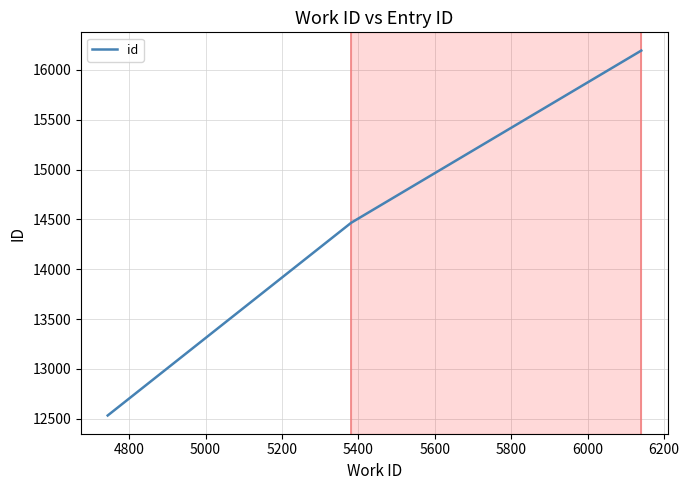

What is the difference between the maximum and minimum values?

3662